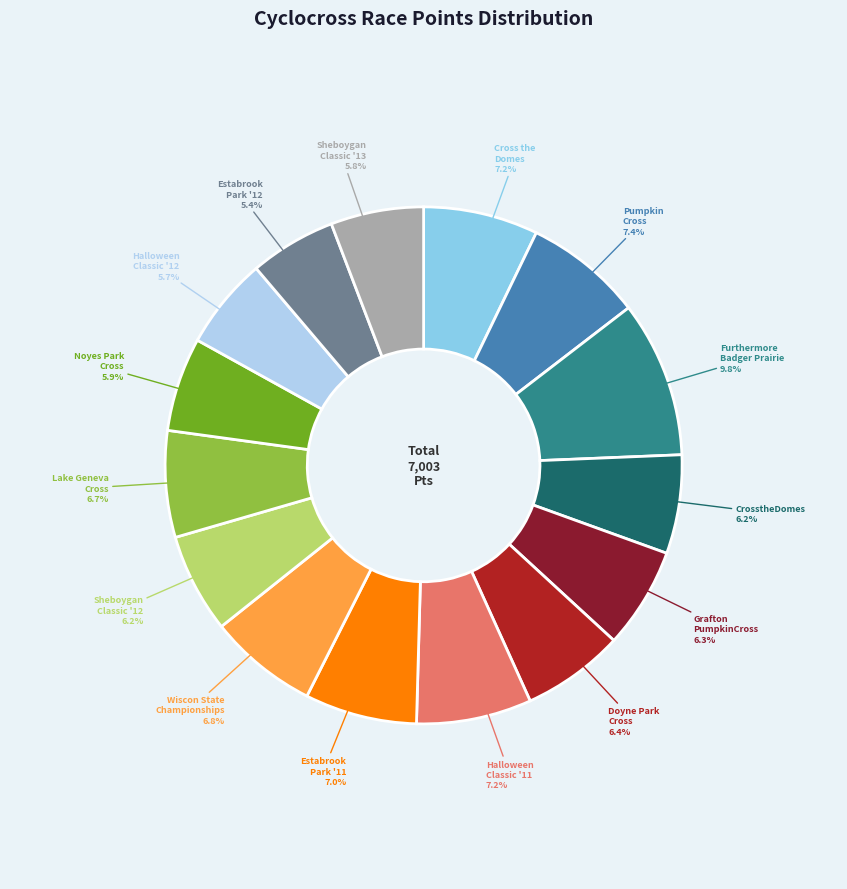

Does any single category account for the majority?

No